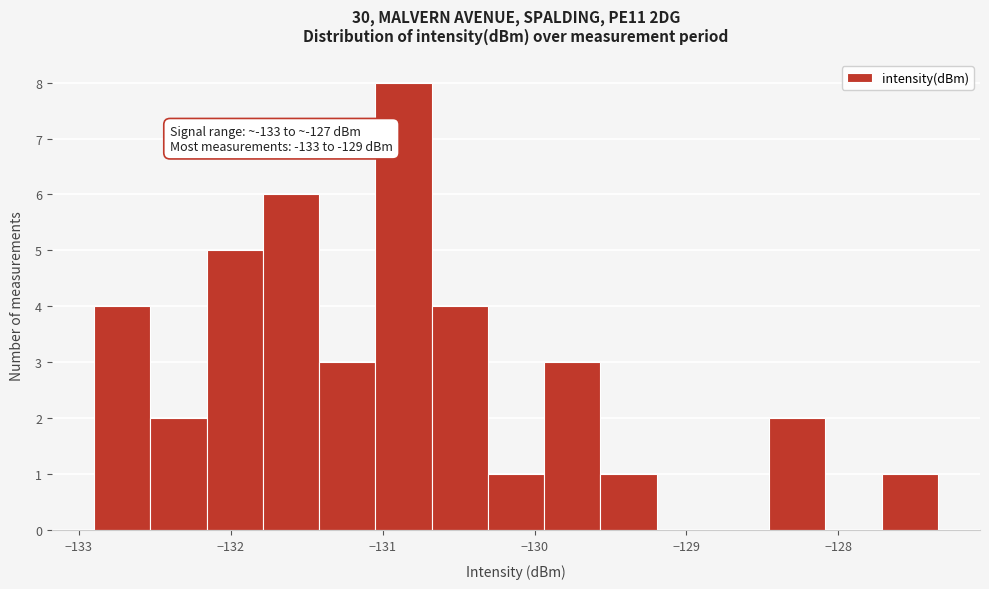

Read against the x-axis, roughly where is the centre of the tallest bar?

-130.9